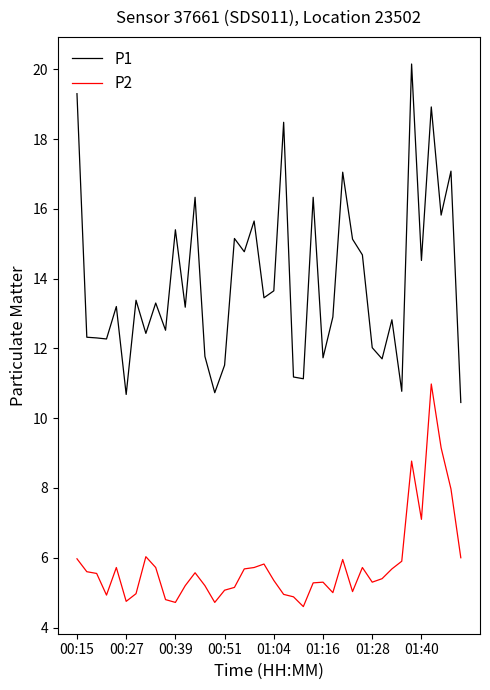

True or false: P1 and P2 cross at least once.

False